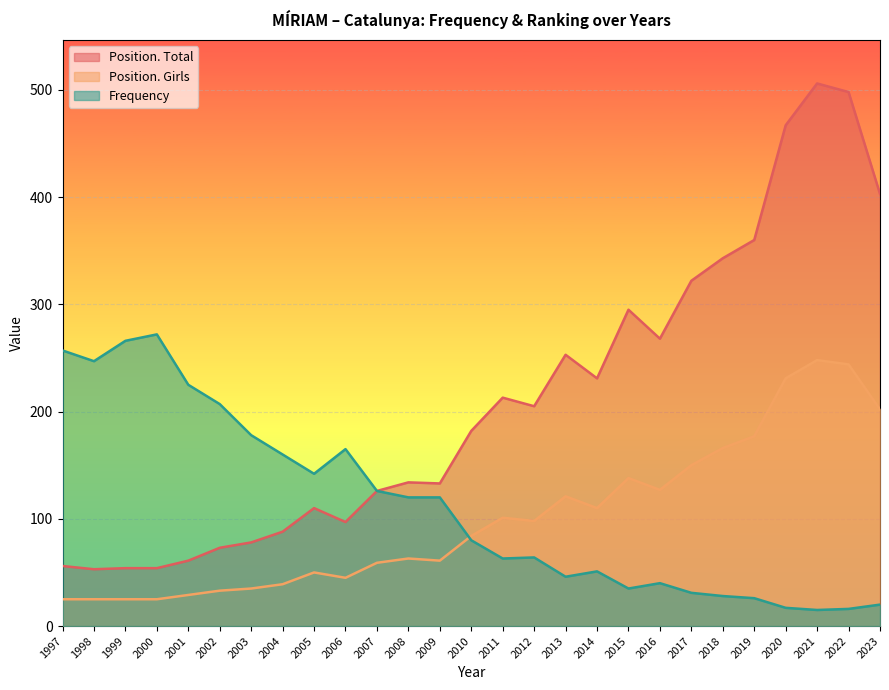

List the series in order of their peak value, highest first.

Position. Total, Frequency, Position. Girls